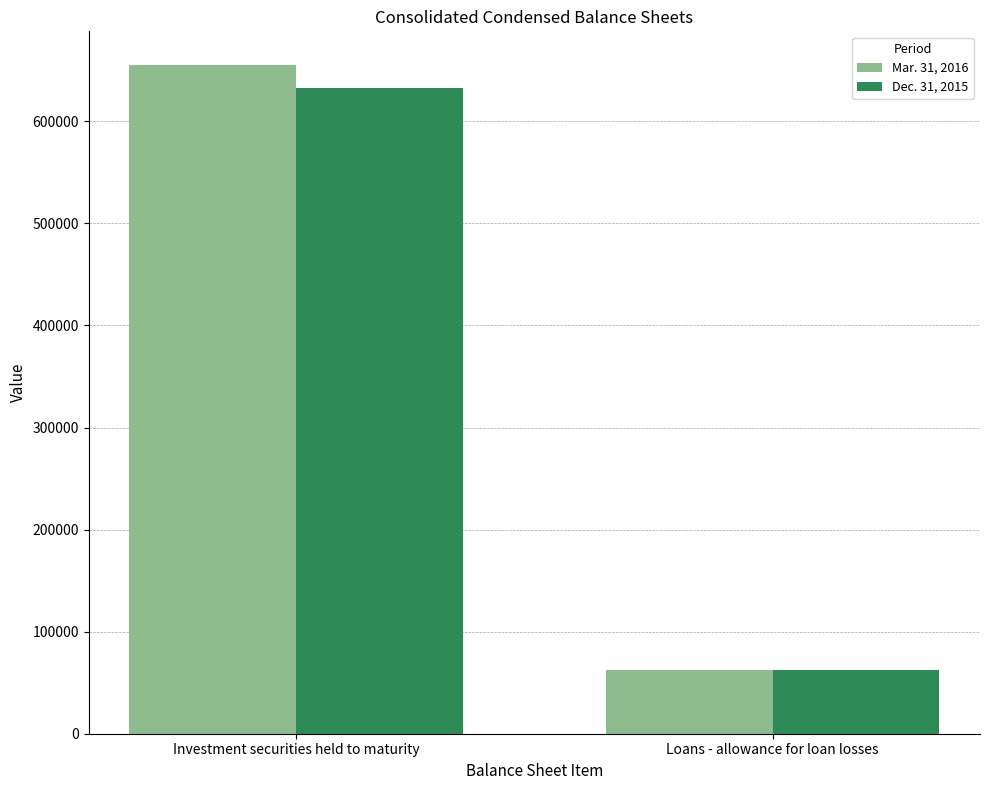

What is the label of the 1st bar from the right?

Loans - allowance for loan losses